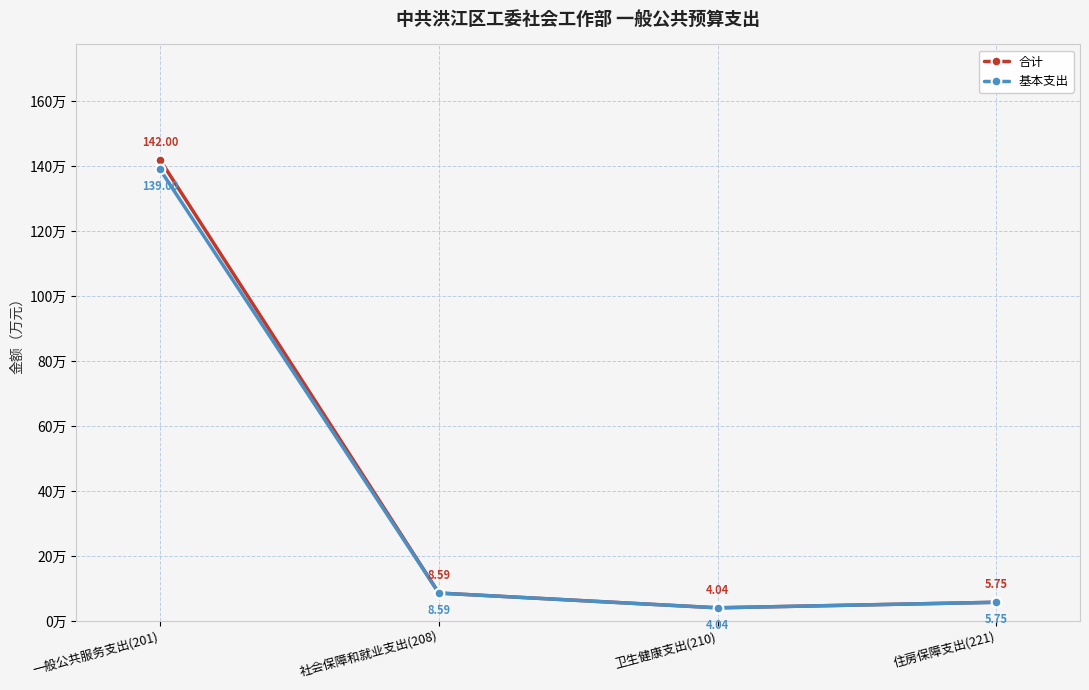

True or false: 基本支出 has more than 2 points higher than both neighbors.

False